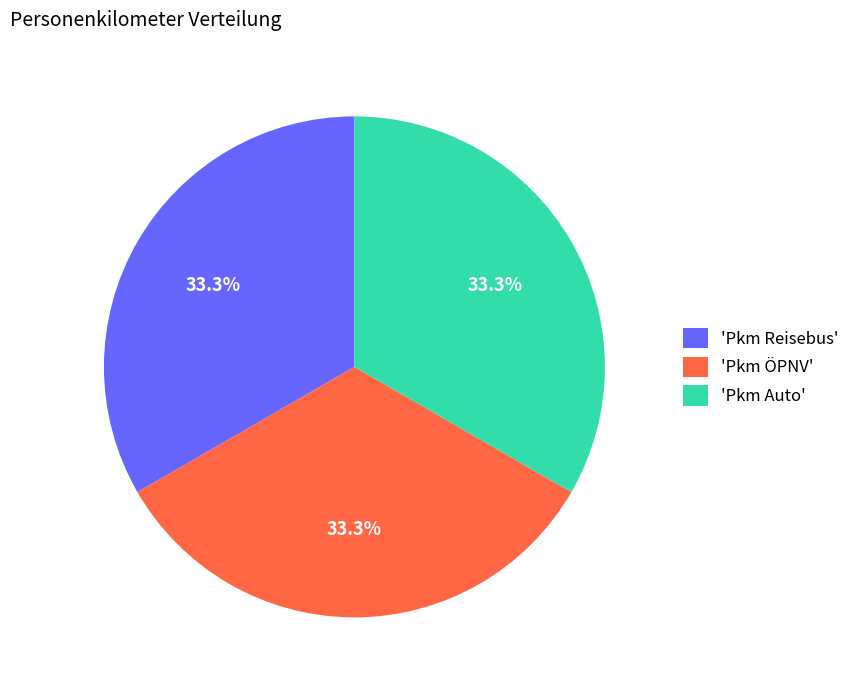

Does any single category account for the majority?

No